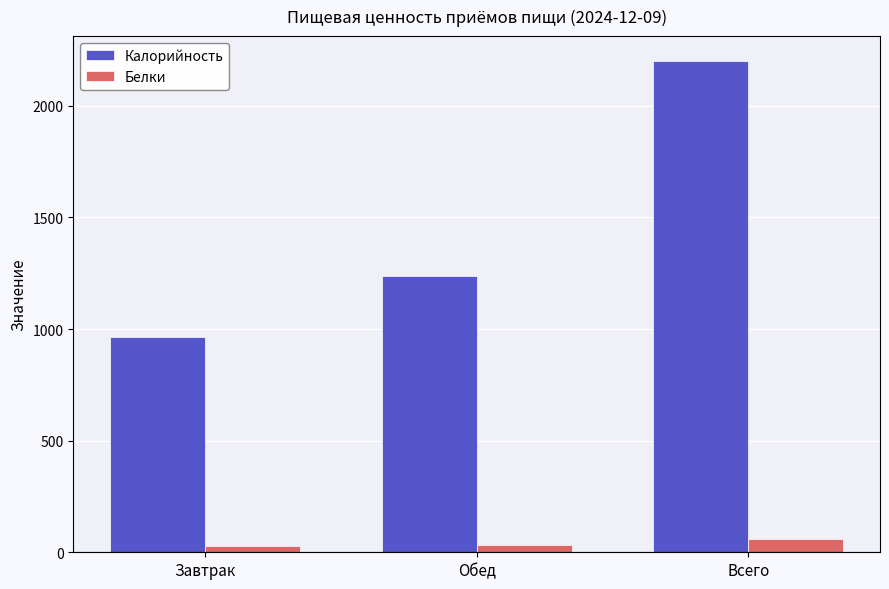

What position from the left is Обед?

2